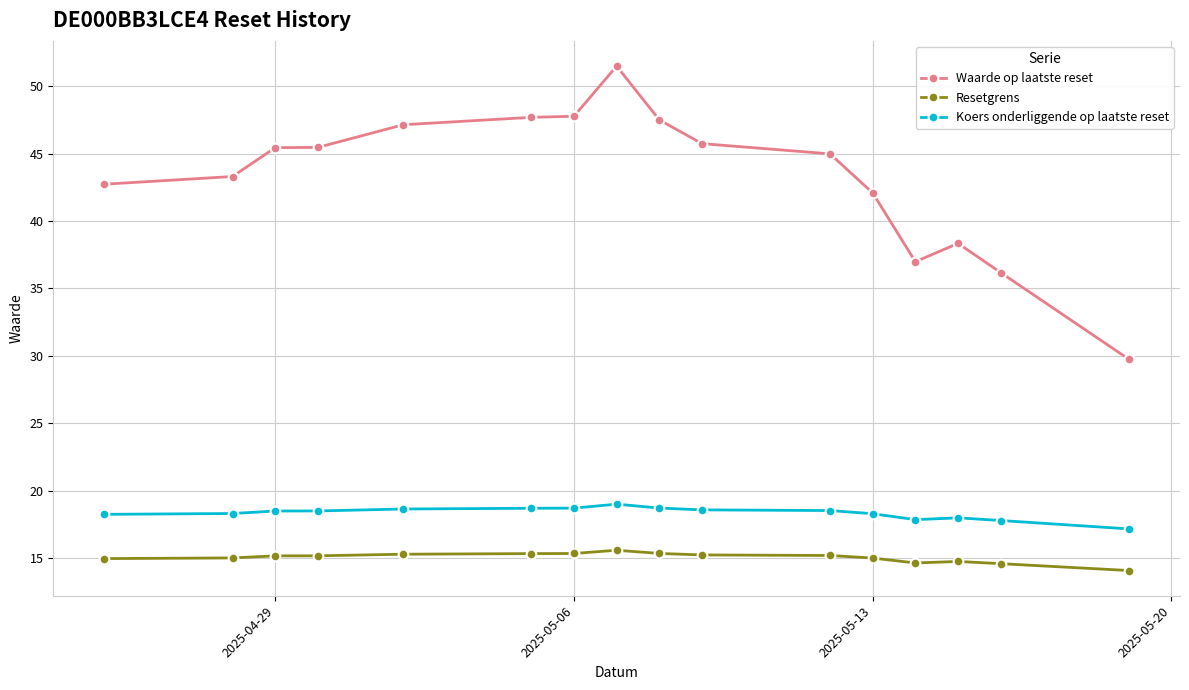

List the series in order of their peak value, highest first.

Waarde op laatste reset, Koers onderliggende op laatste reset, Resetgrens